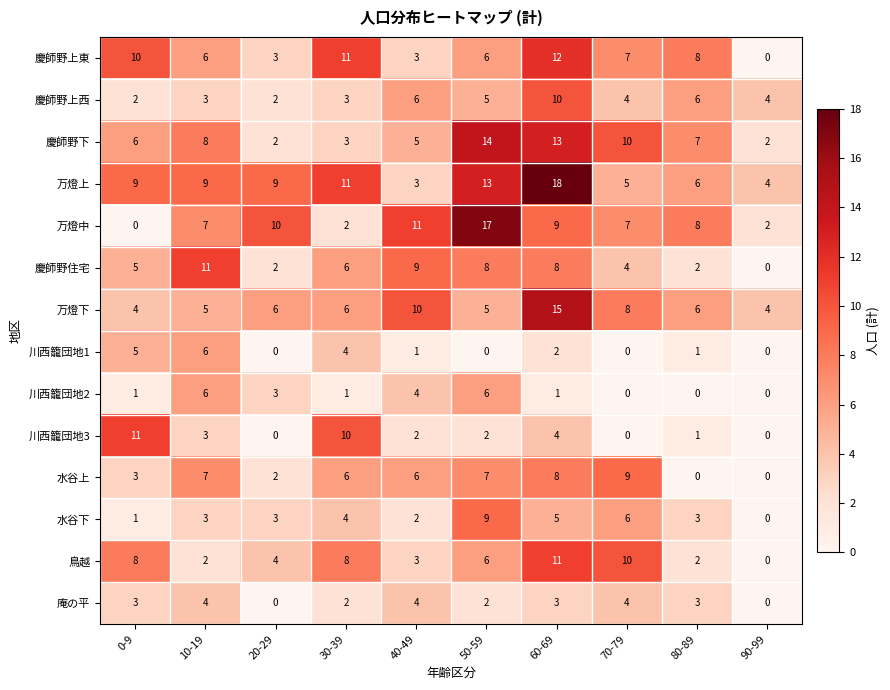

Which series has the largest total across all categories?

万燈上